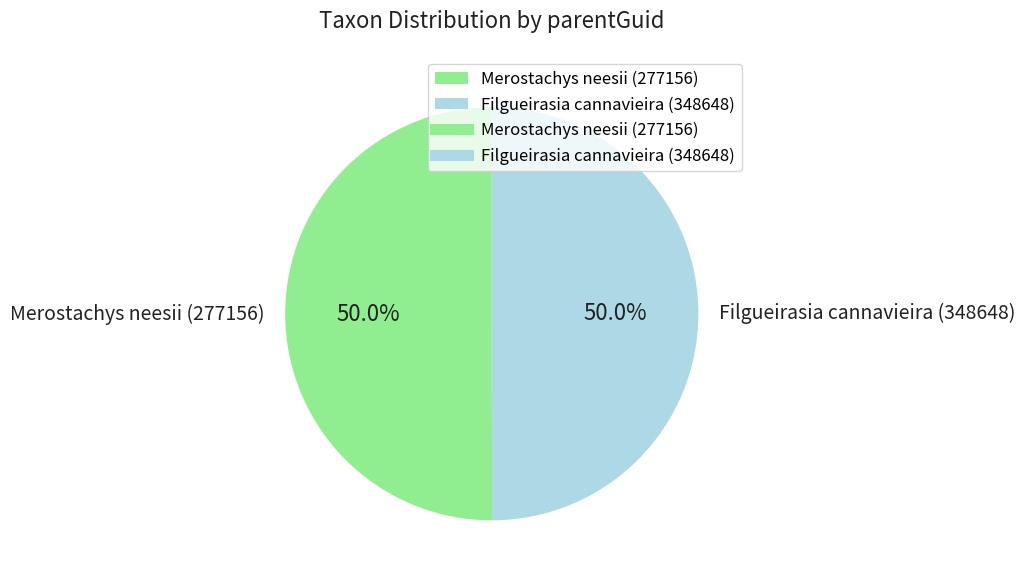

Approximately how many times larger is the value at Filgueirasia cannavieira (348648) compared to Merostachys neesii (277156)?

1.0